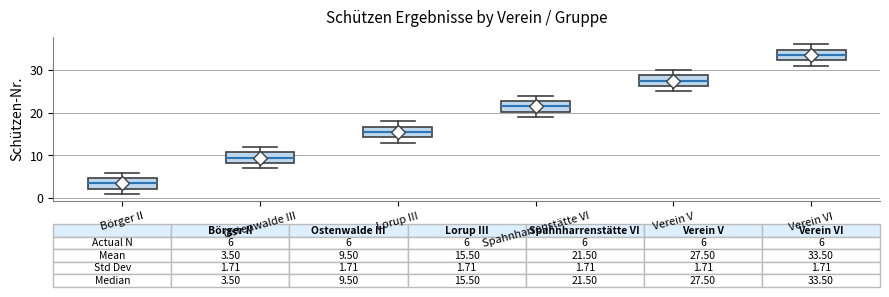

Which box has the highest median line?

Verein VI